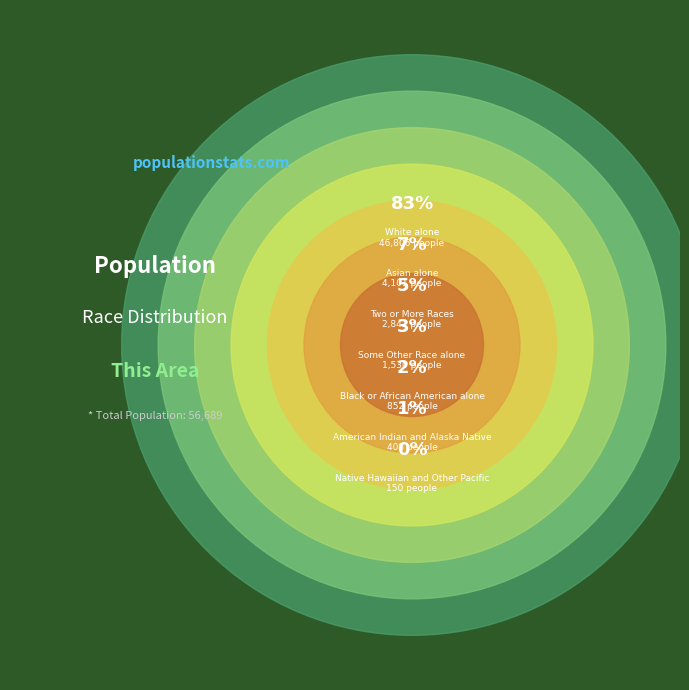

How much of the chart is everything except Black or African American alone?

98.5%